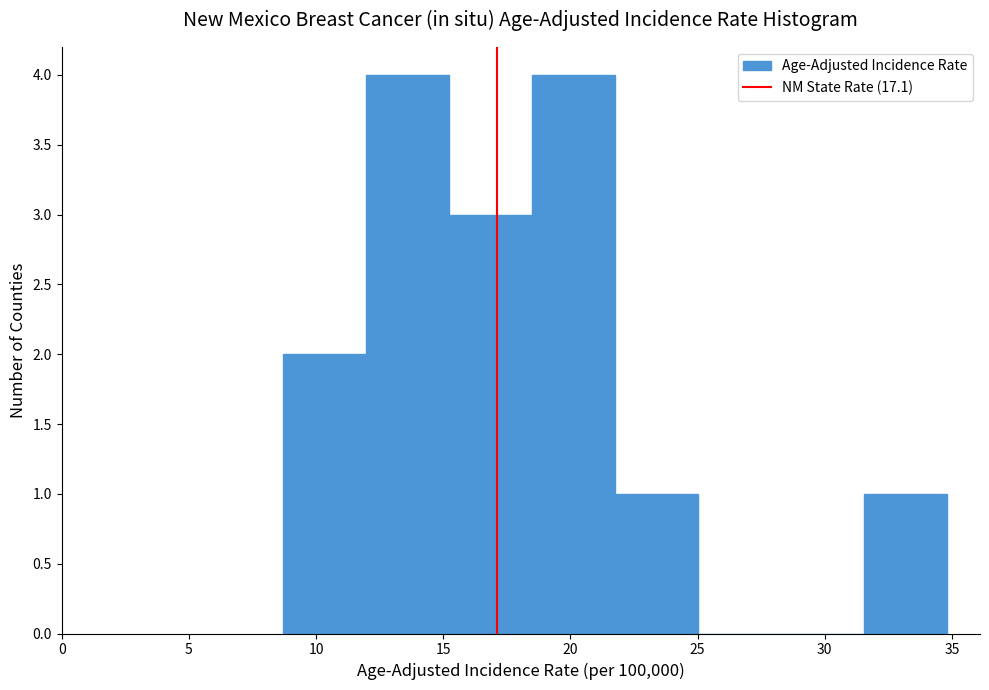

Reading left to right, transcribe this chart: for each bar, give the range it covers on the x-axis and its height. Neither the bar edges nor the heights are printed on the chart, so give them approximately, as read against the axes.

8.5 to 12.0: 2
12.0 to 15.0: 4
15.0 to 18.5: 3
18.5 to 22.0: 4
22.0 to 25.0: 1
25.0 to 28.5: 0
28.5 to 31.5: 0
31.5 to 35.0: 1